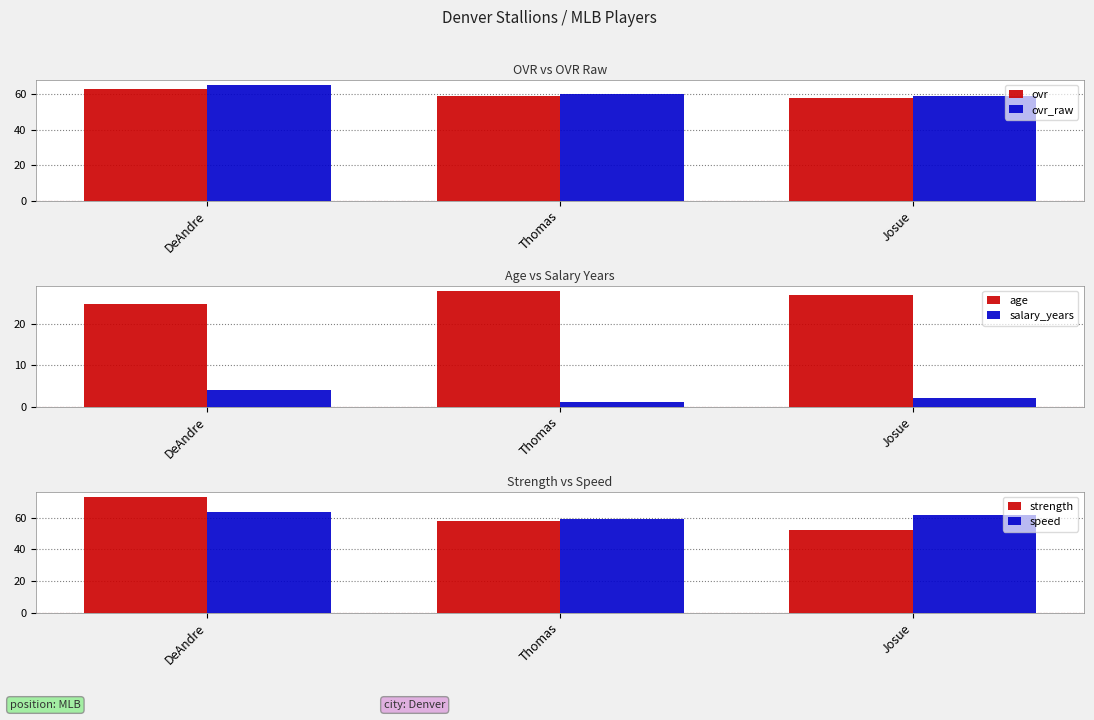

What is the minimum value shown in the chart?

1